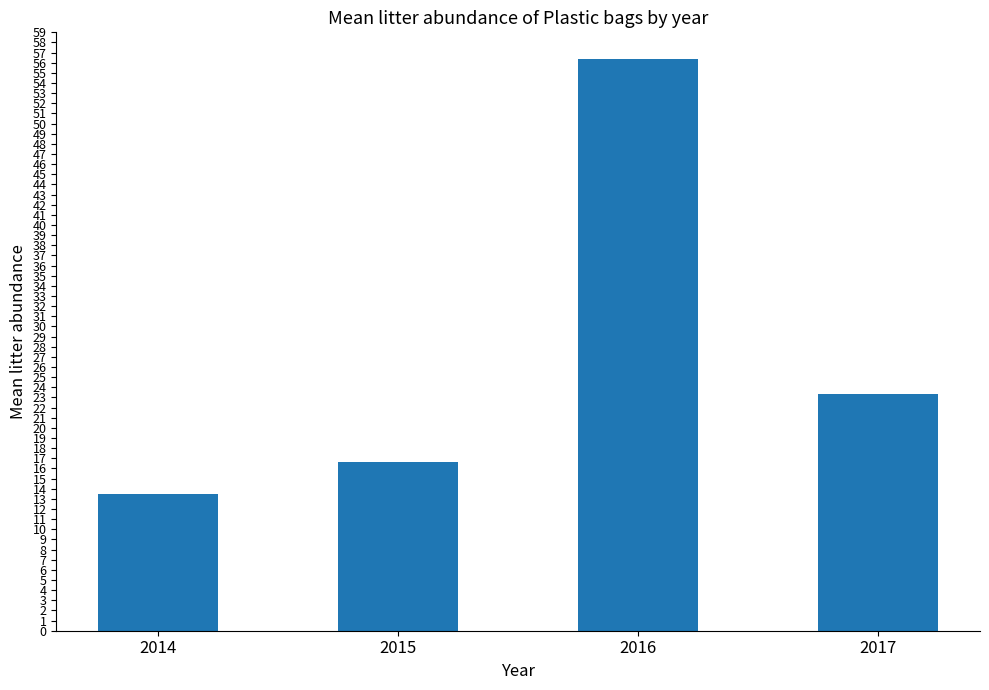

At which category does the chart reach its minimum across all series?

2014